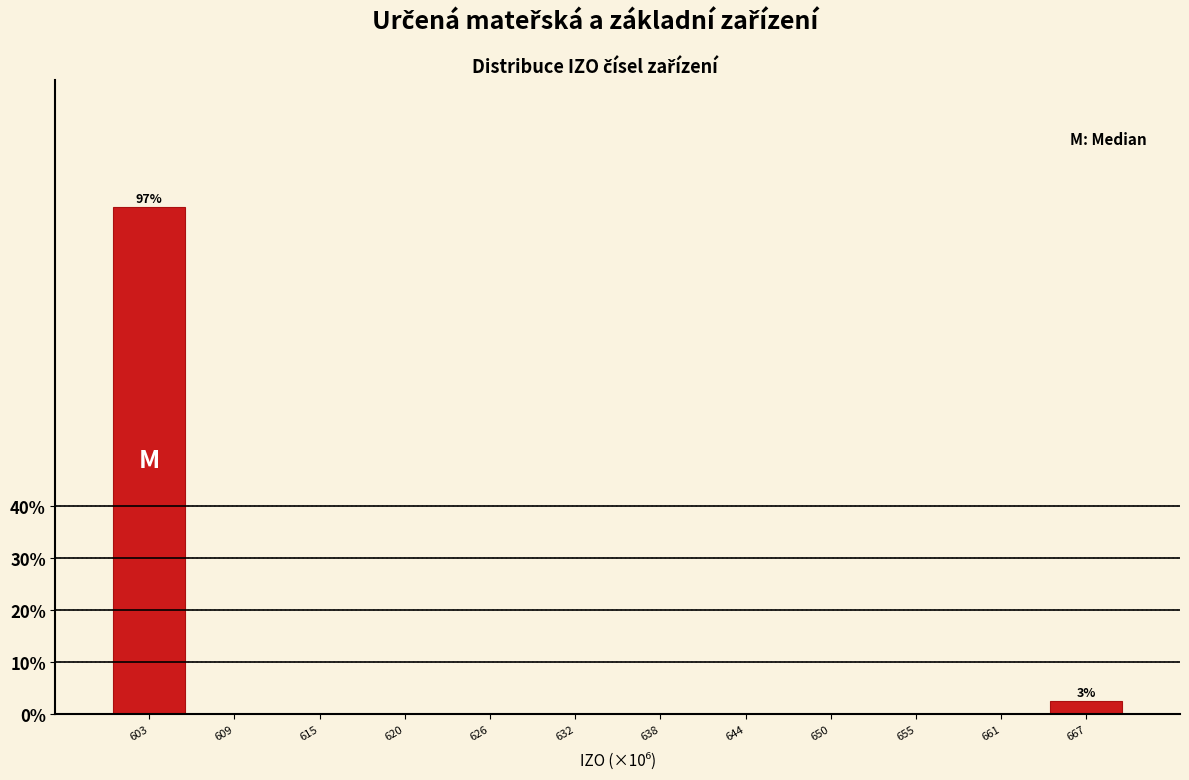

Reading right to left, transcribe all the data shown in this chart.

667=2.6	661=0.0	655=0.0	650=0.0	644=0.0	638=0.0	632=0.0	626=0.0	620=0.0	615=0.0	609=0.0	603=97.4